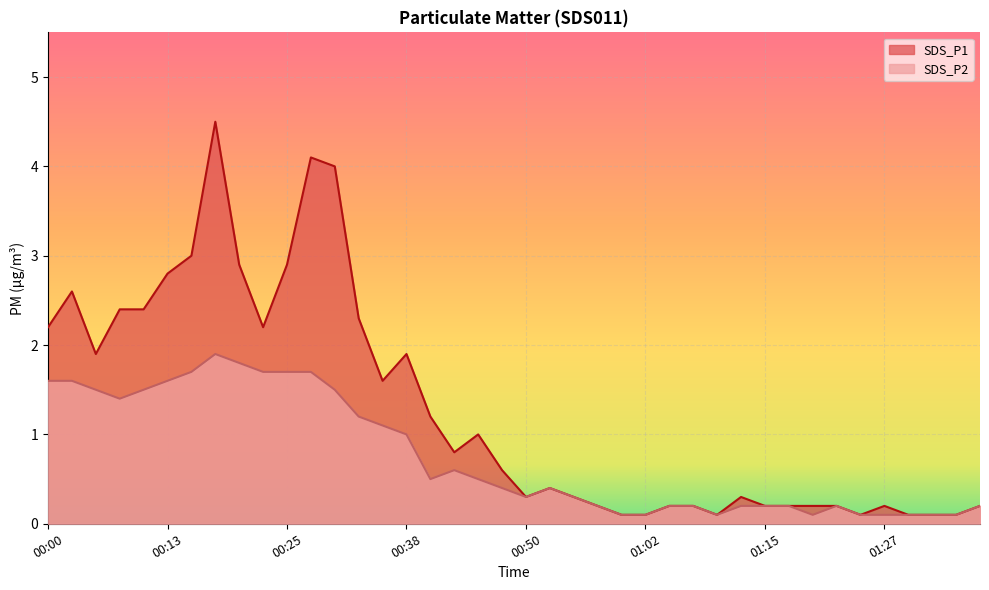

How many lines are shown in the chart?

2